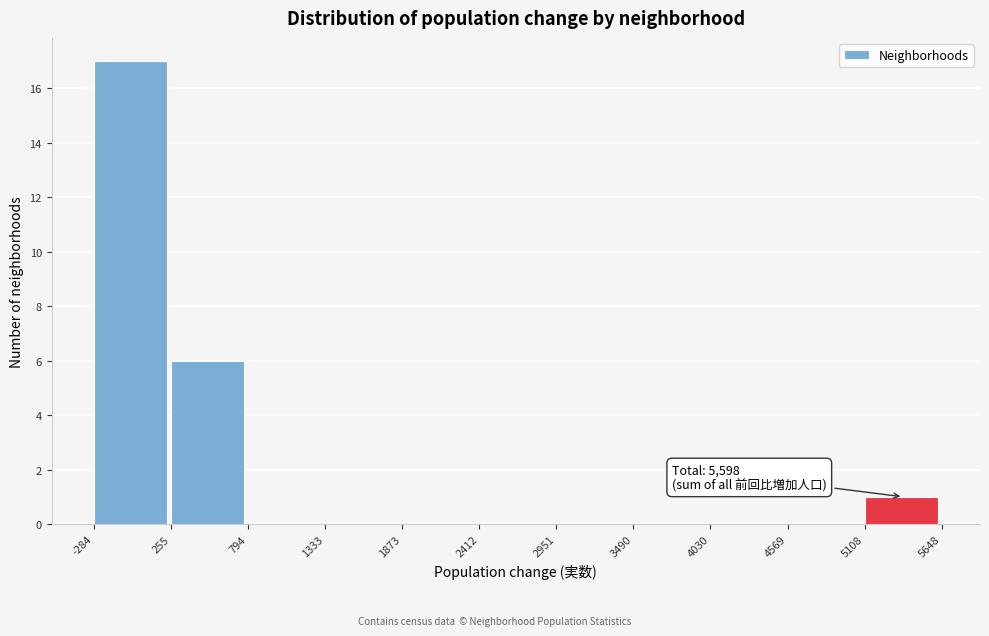

Which range on the x-axis has the tallest bar?

-284 to 255